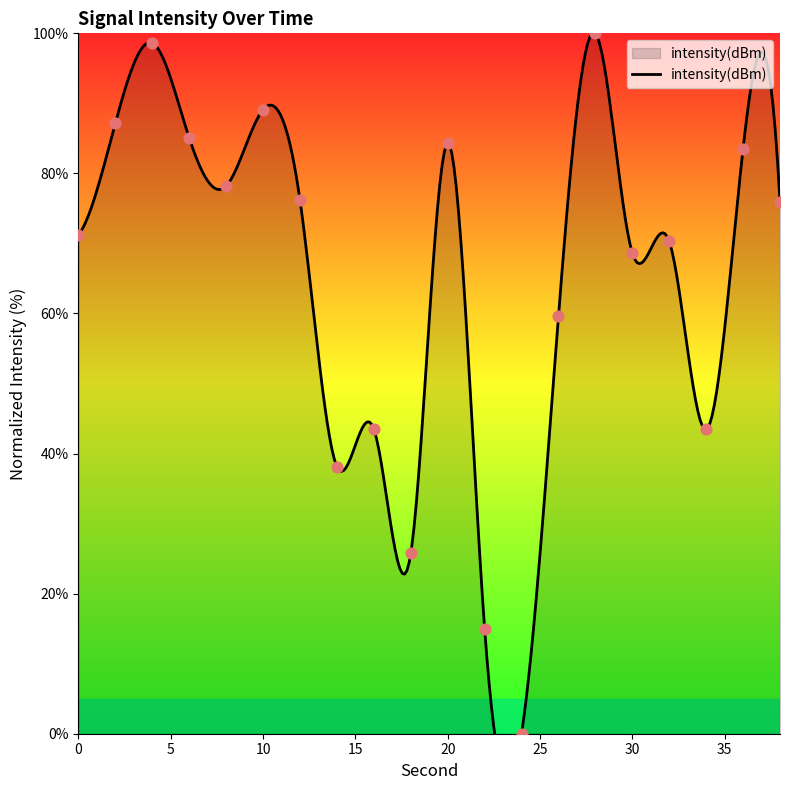

What is the change in value from 36 to 38?

-7.6